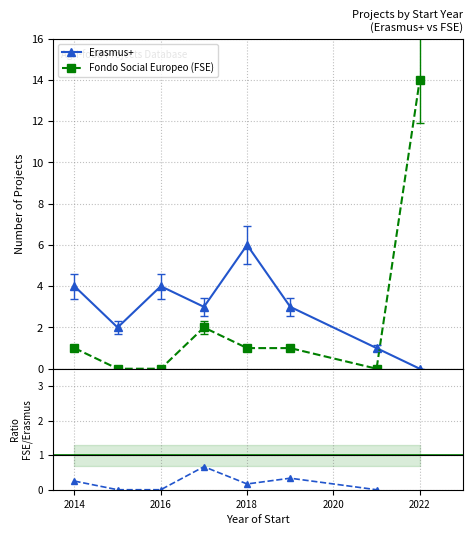

True or false: Fondo Social Europeo (FSE) and Erasmus+ intersect in this chart.

True